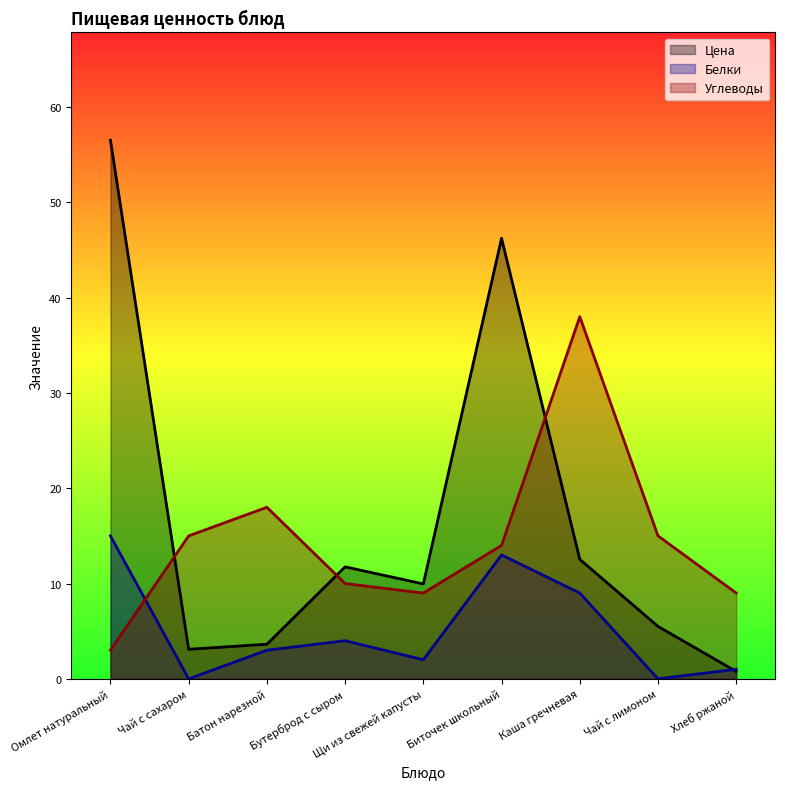

How many values in the Цена series exceed 9?

5